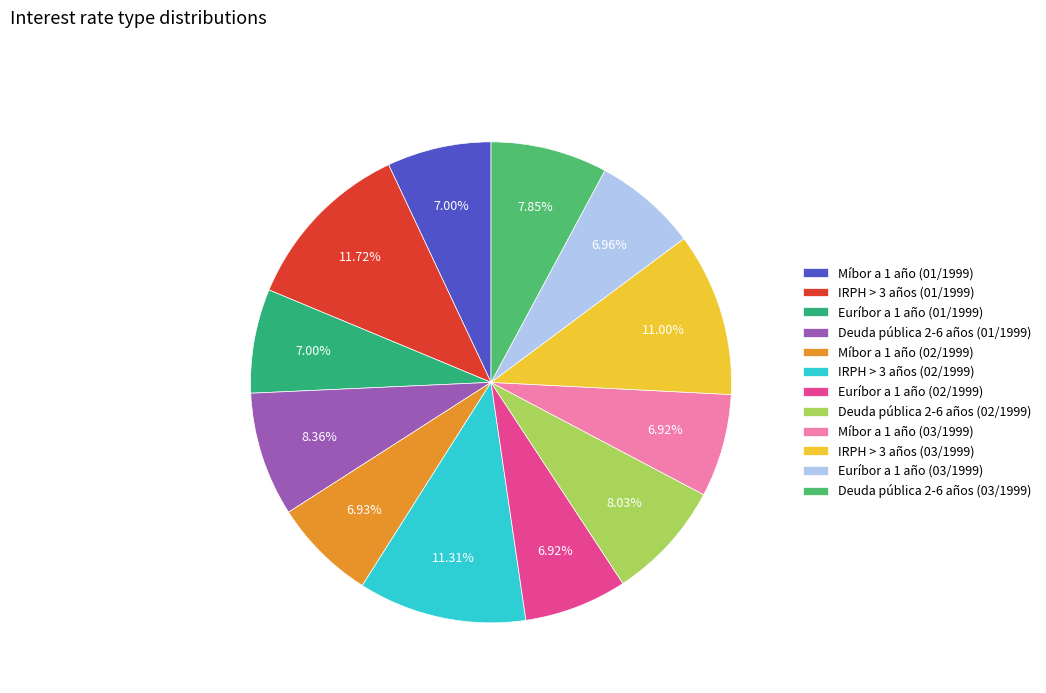

Combined, what portion of the pie is Deuda pública 2-6 años (02/1999) and Míbor a 1 año (02/1999)?

15.0%